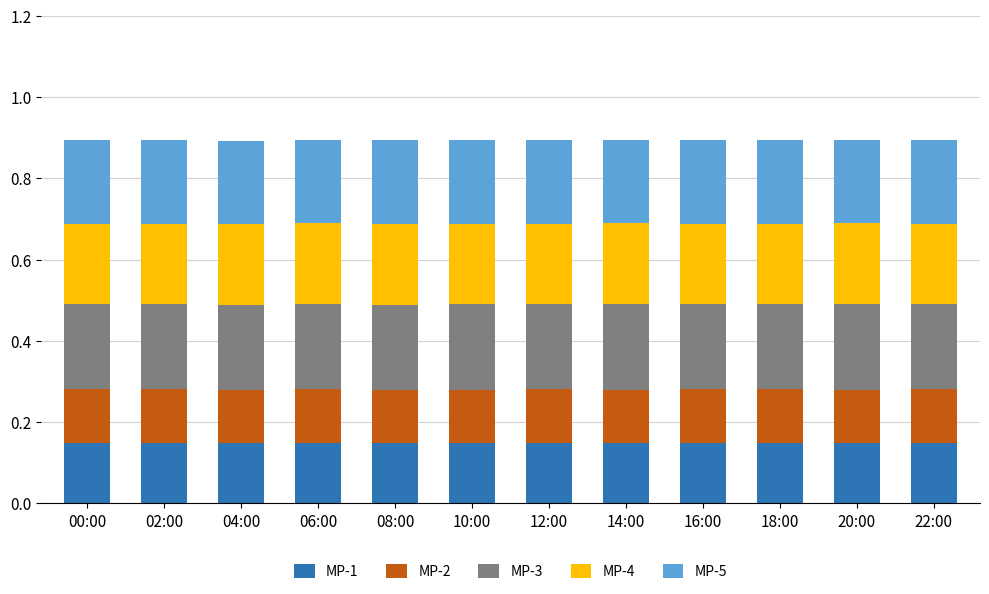

What is the total value across all series at 22:00?

0.9